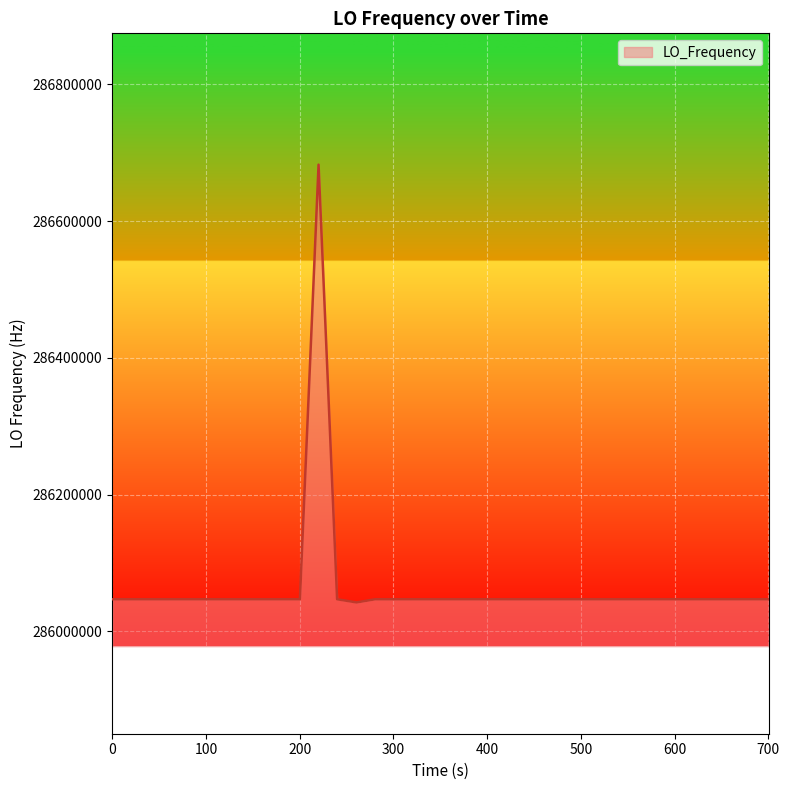

What is the maximum value shown in the chart?

286682704.7